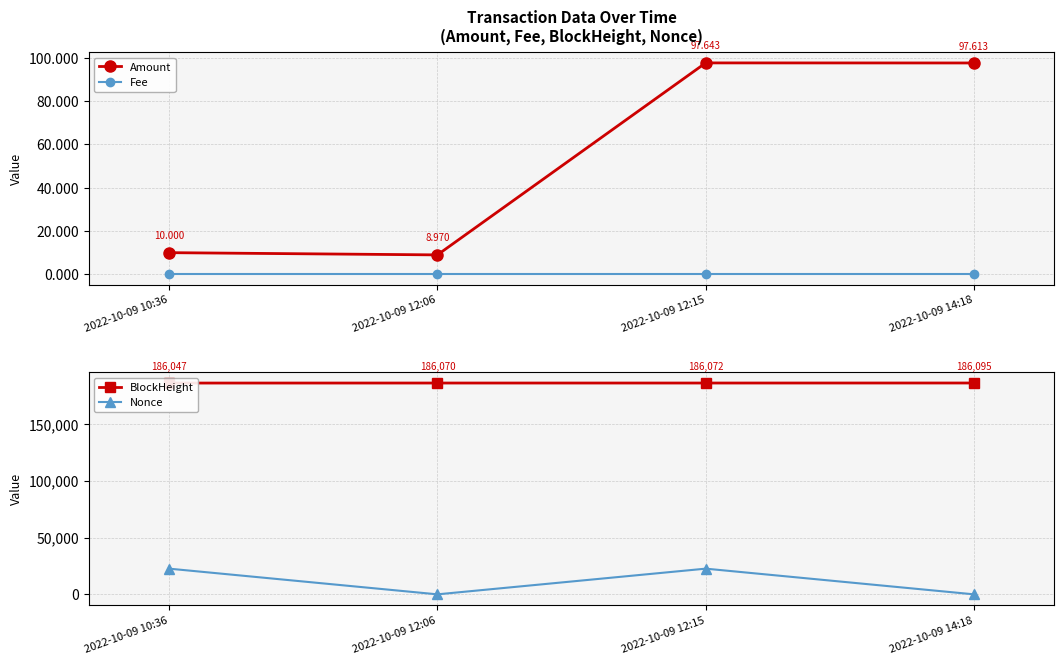

What are all the series names shown in the legend?

Amount, Fee, BlockHeight, Nonce